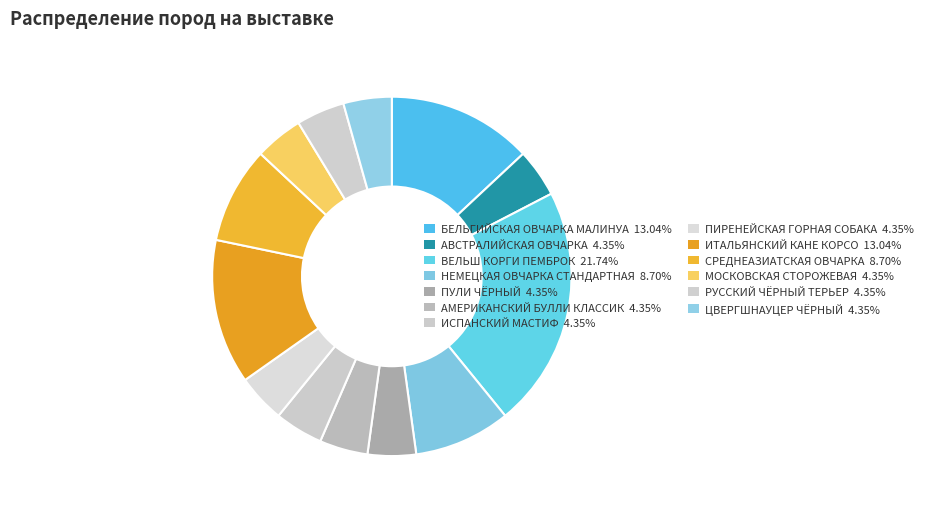

The СРЕДНЕАЗИАТСКАЯ ОВЧАРКА slice represents 9% of the pie. True or false?

True